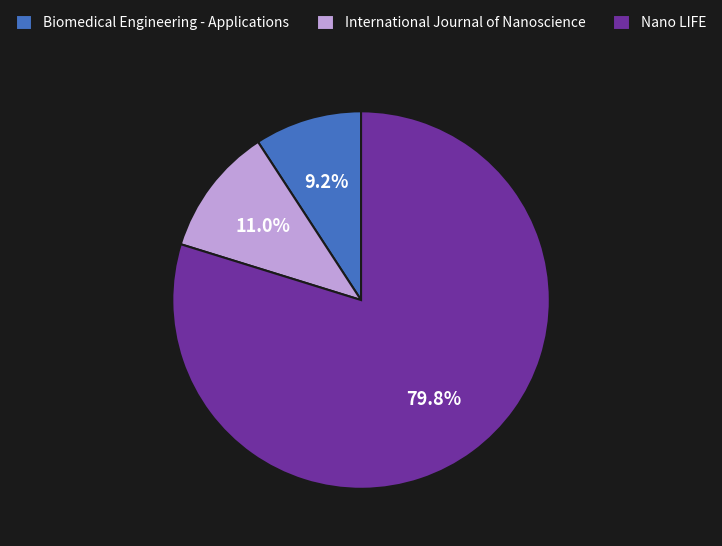

How many segments does this pie chart have?

3